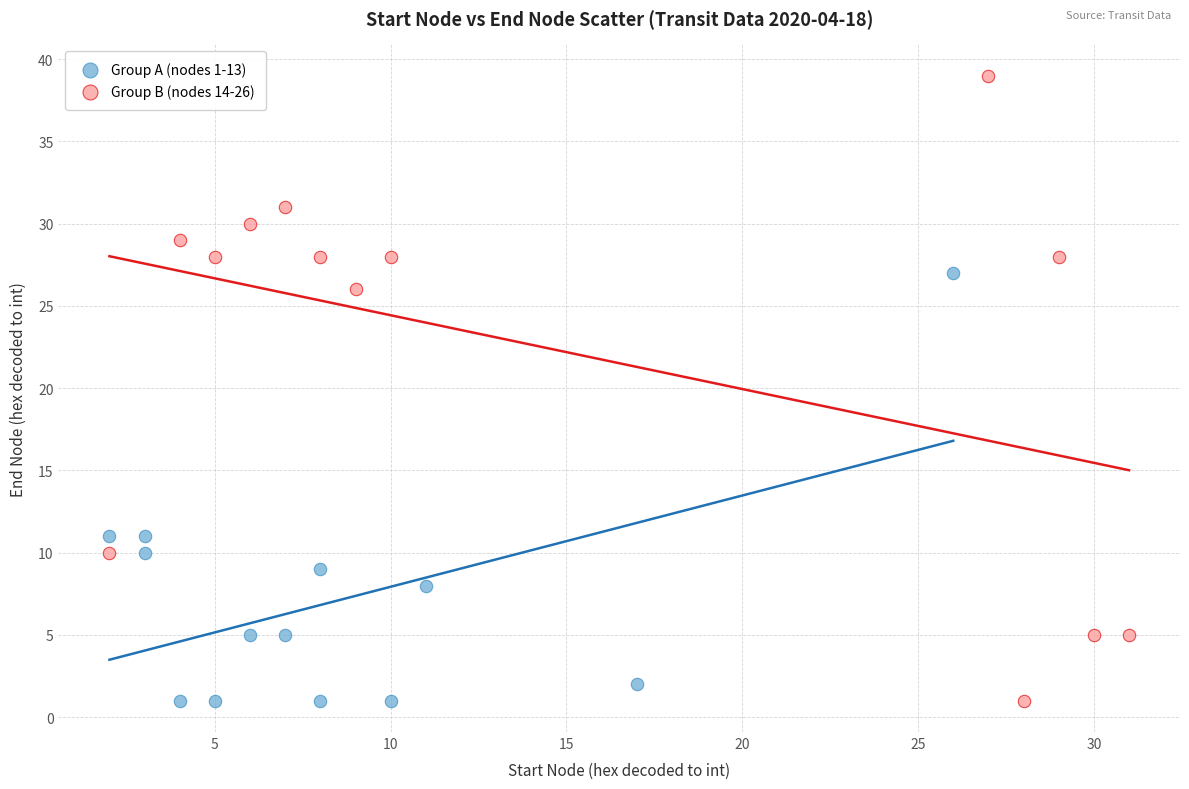

Which series has the largest Y range (max minus min)?

Group B (nodes 14-26)